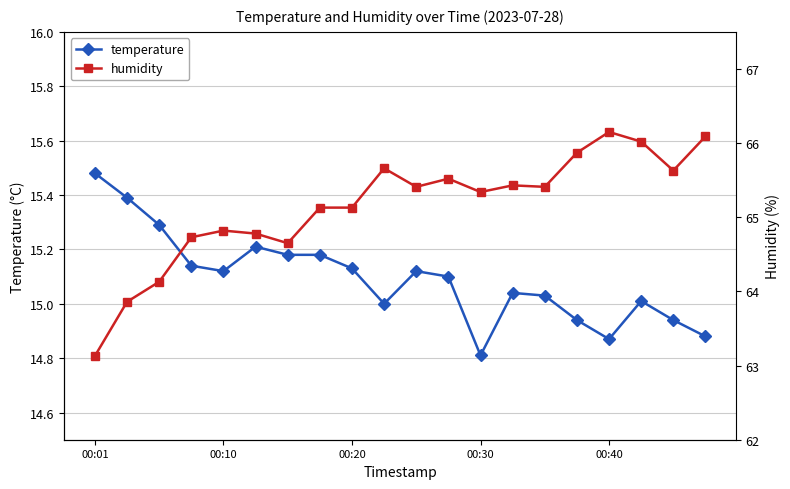

Does the chart have visible grid lines?

Yes